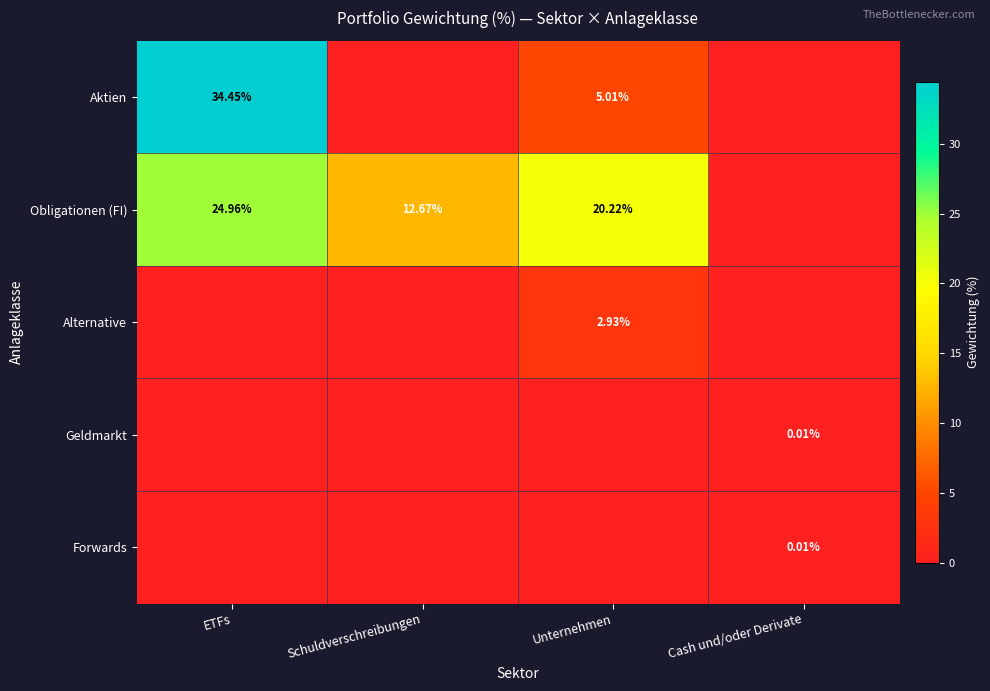

At which category is the sum across all series the highest?

ETFs